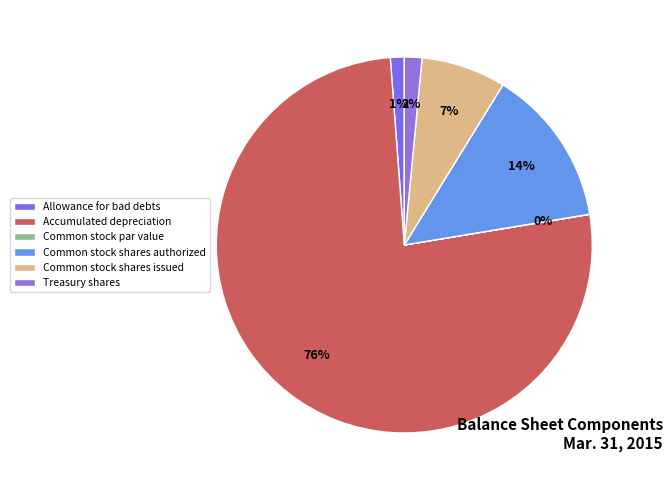

To the nearest percent, what is the average slice percentage?

17%